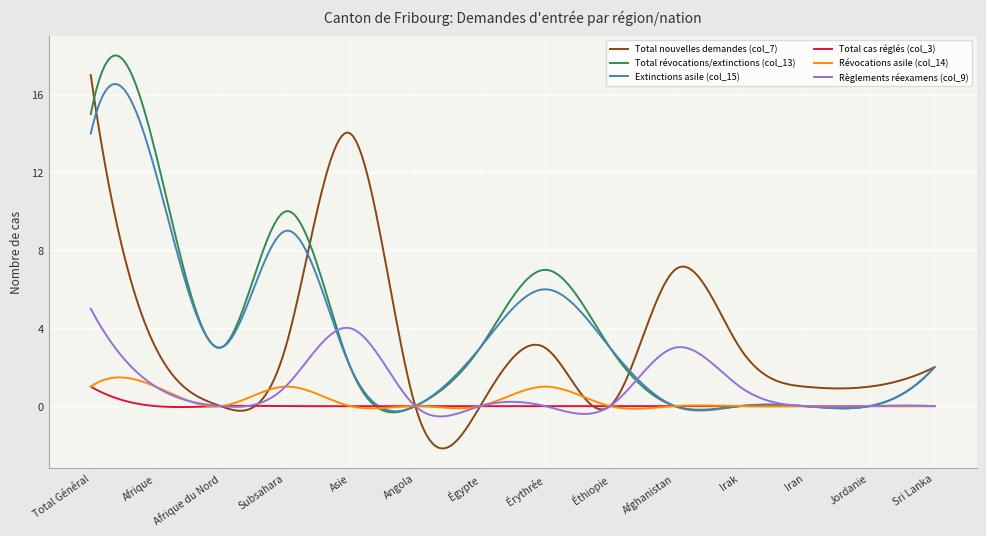

What is the minimum value shown in the chart?

-2.2